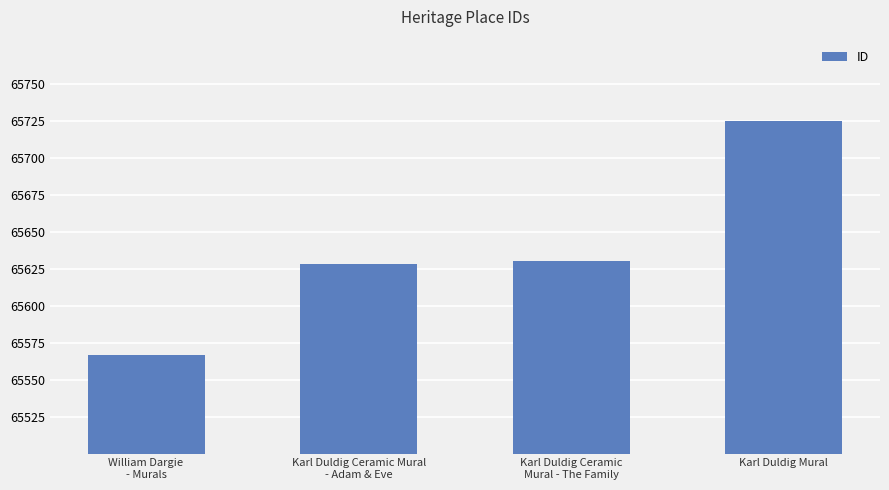

The chart shows a value of 65725 at Karl Duldig Mural. True or false?

True